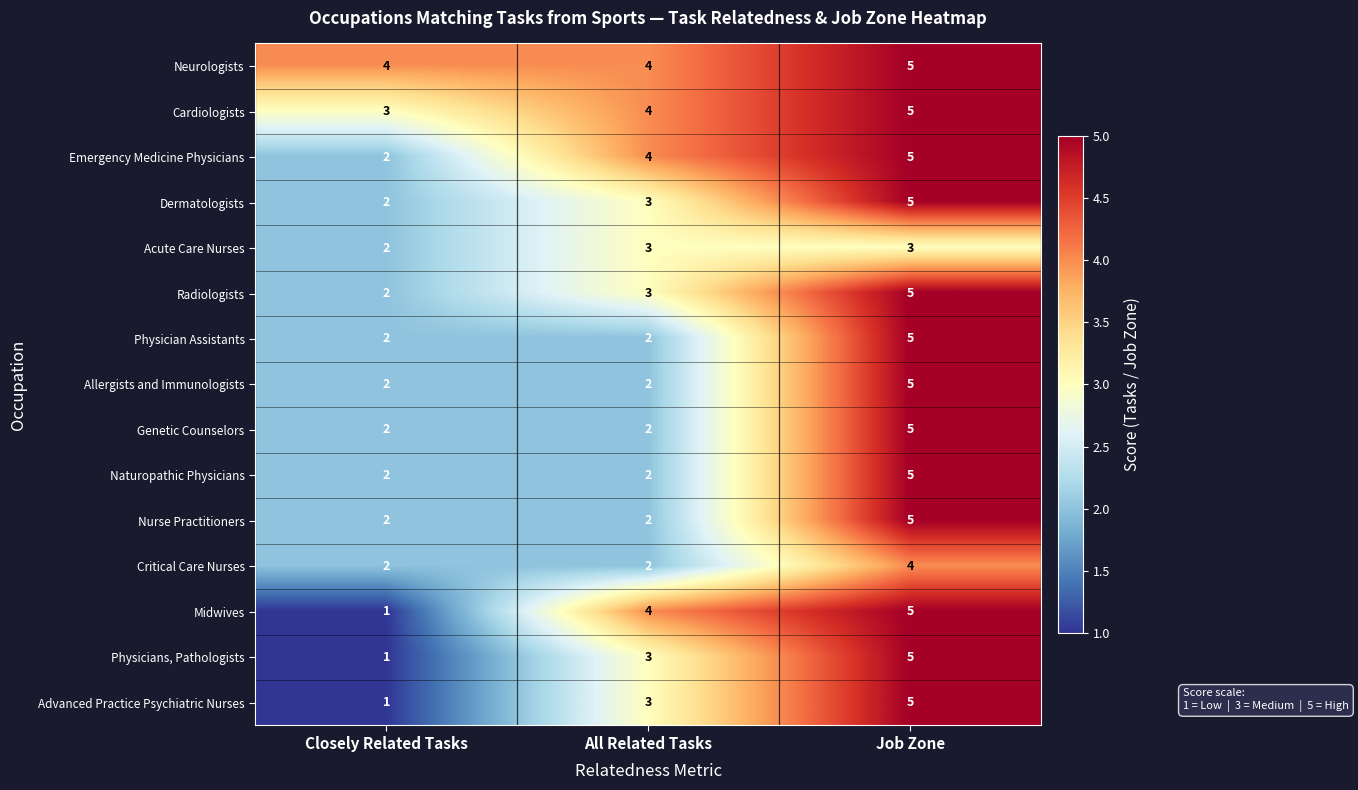

How many distinct data groups are displayed?

15